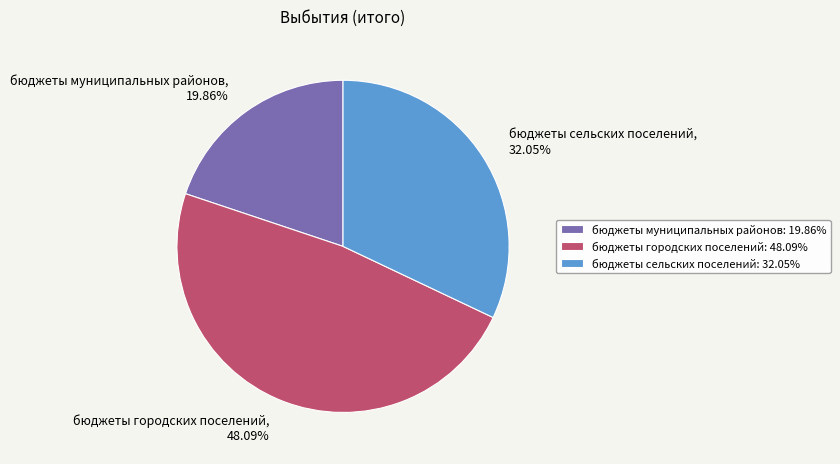

To the nearest percent, what percentage of the pie is бюджеты городских поселений?

48%